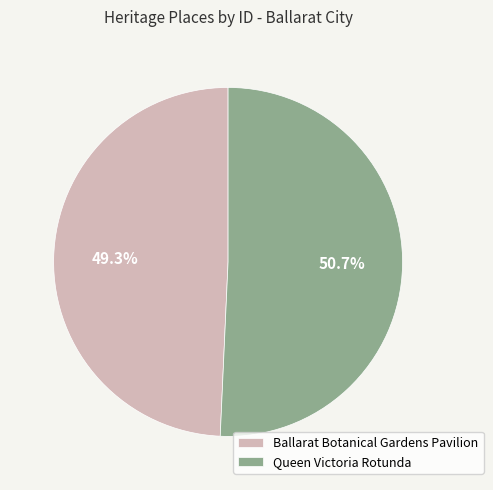

Which category accounts for the majority?

Queen Victoria Rotunda